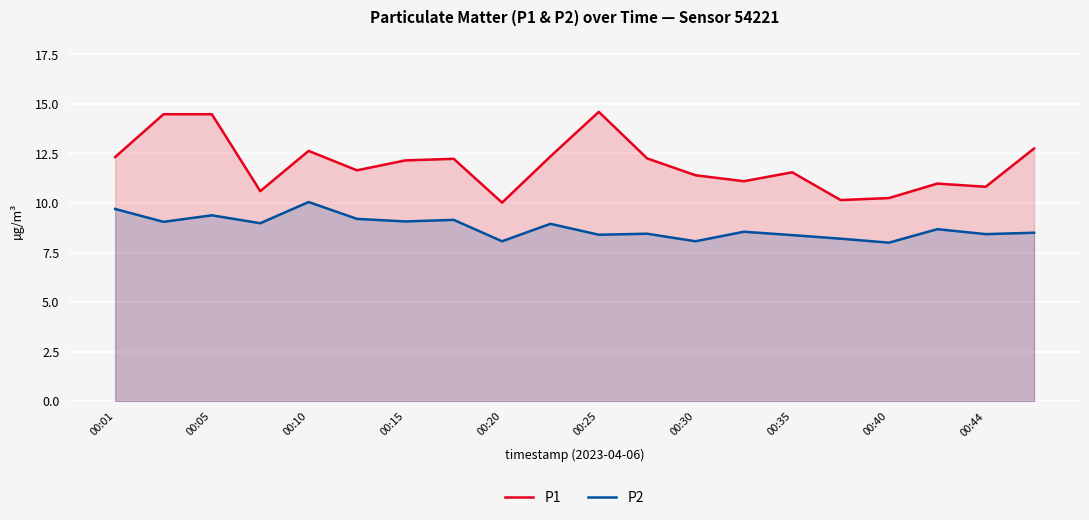

True or false: P2 and P1 intersect in this chart.

False